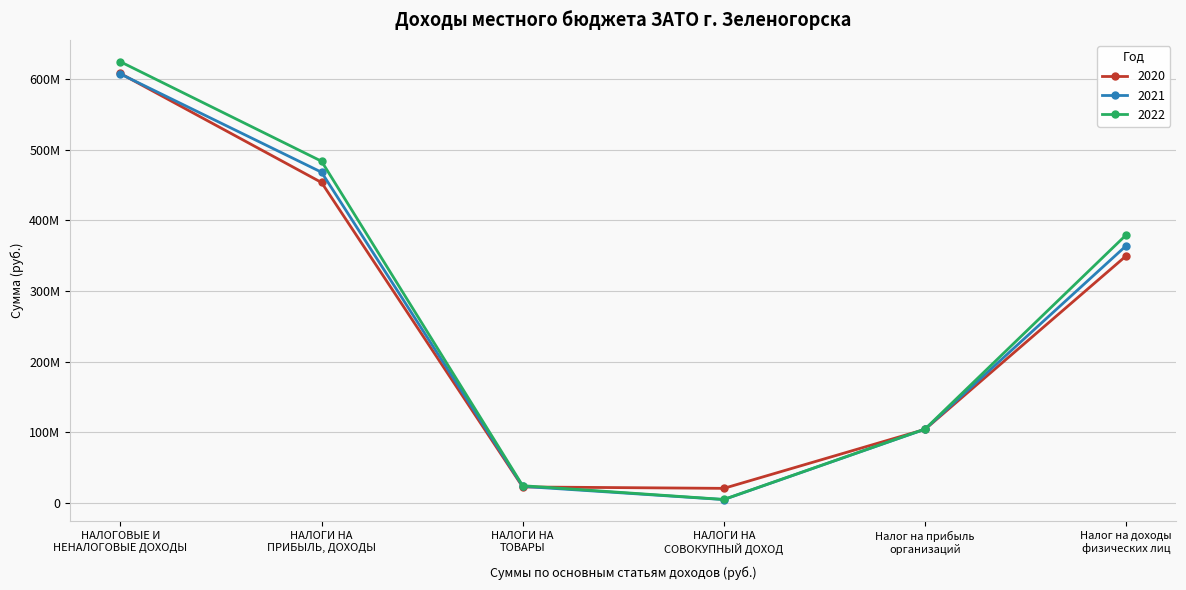

At which label does 2021 first exceed 364240800?

НАЛОГОВЫЕ И
НЕНАЛОГОВЫЕ ДОХОДЫ